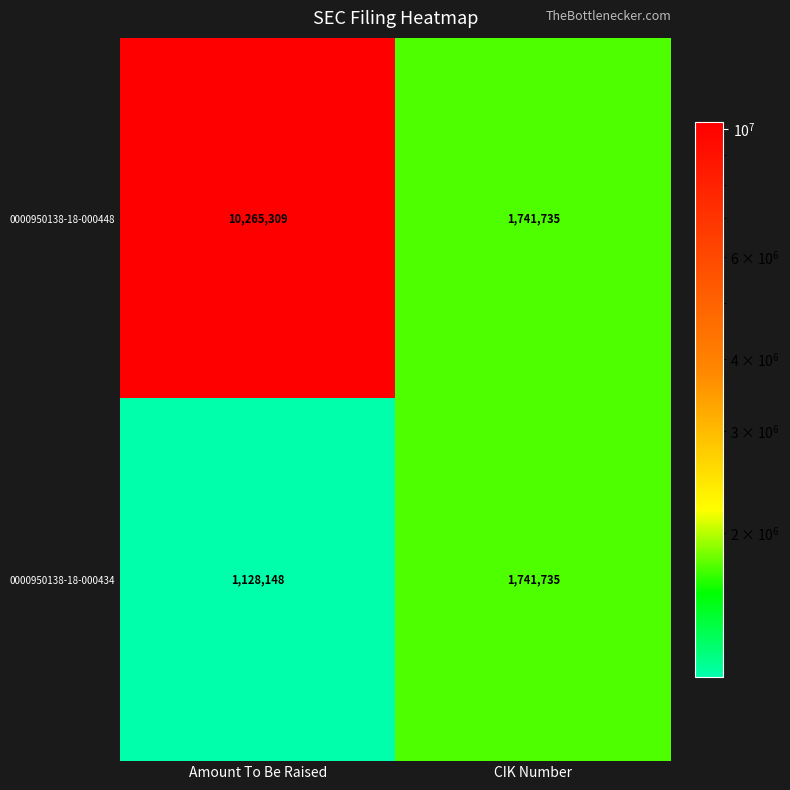

At how many categories does at least one series exceed 9224571?

1